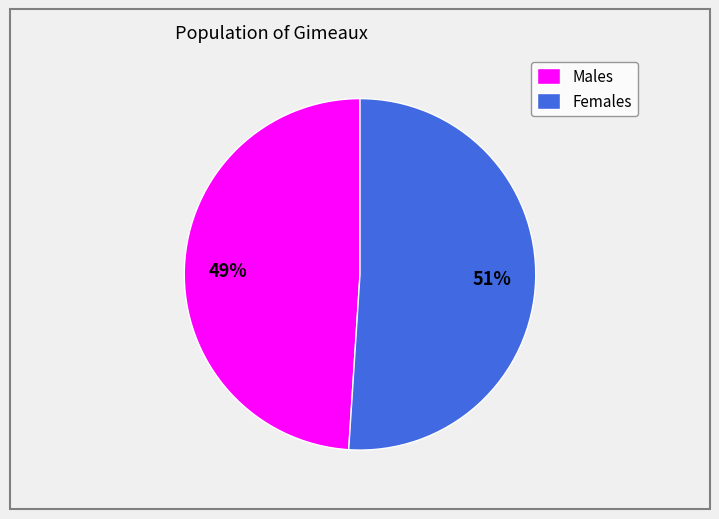

The Females slice represents 65% of the pie. True or false?

False